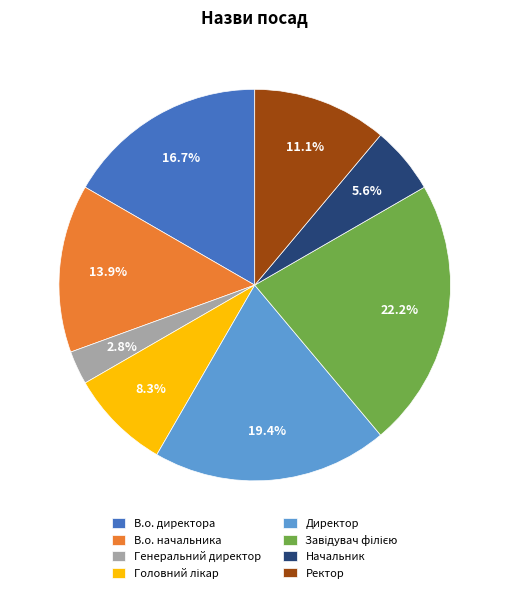

True or false: В.о. директора accounts for 17% of the total.

True